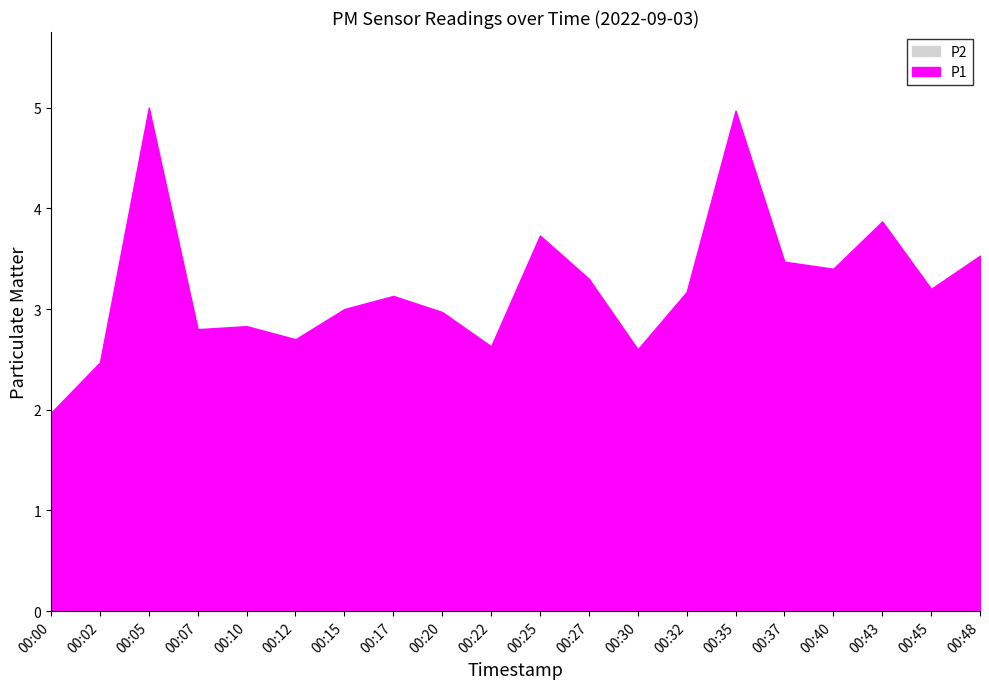

In P2, how many points are lower than both neighbors (excluding endpoints)?

5